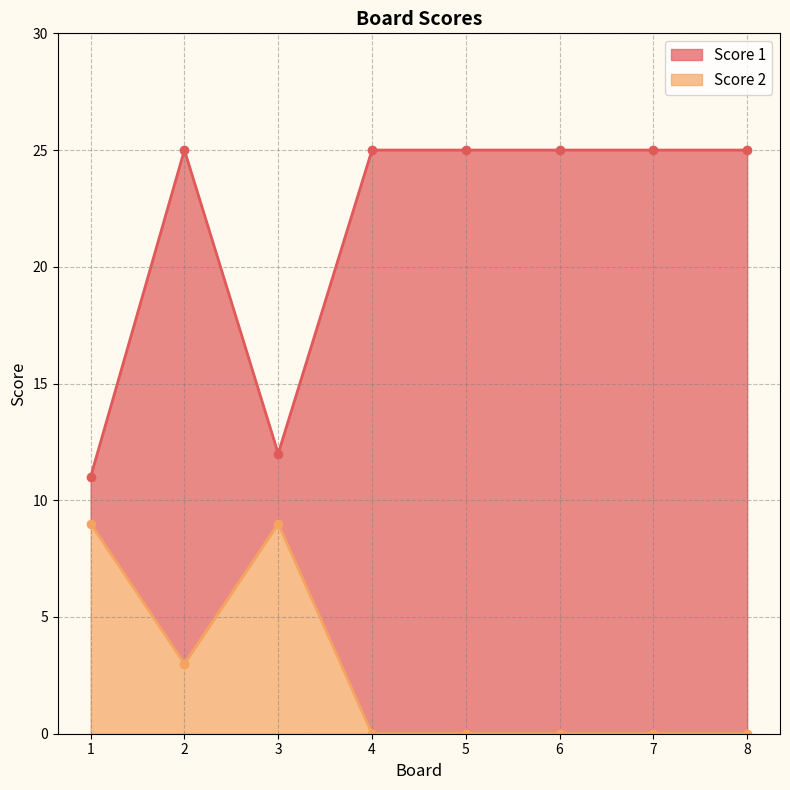

What is the value of the Score 1 point at the 3rd from the left?

12